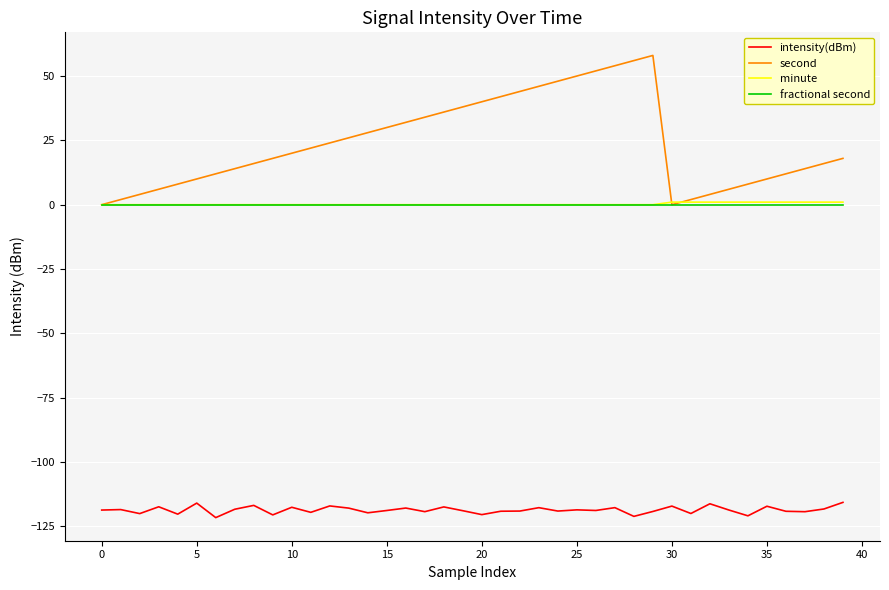

Which series has the largest total across all categories?

second